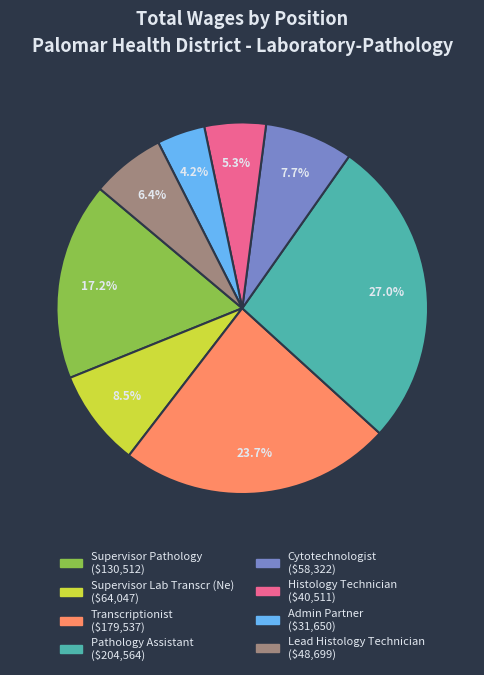

How much of the chart is everything except Supervisor Lab Transcr (Ne)?

91.5%